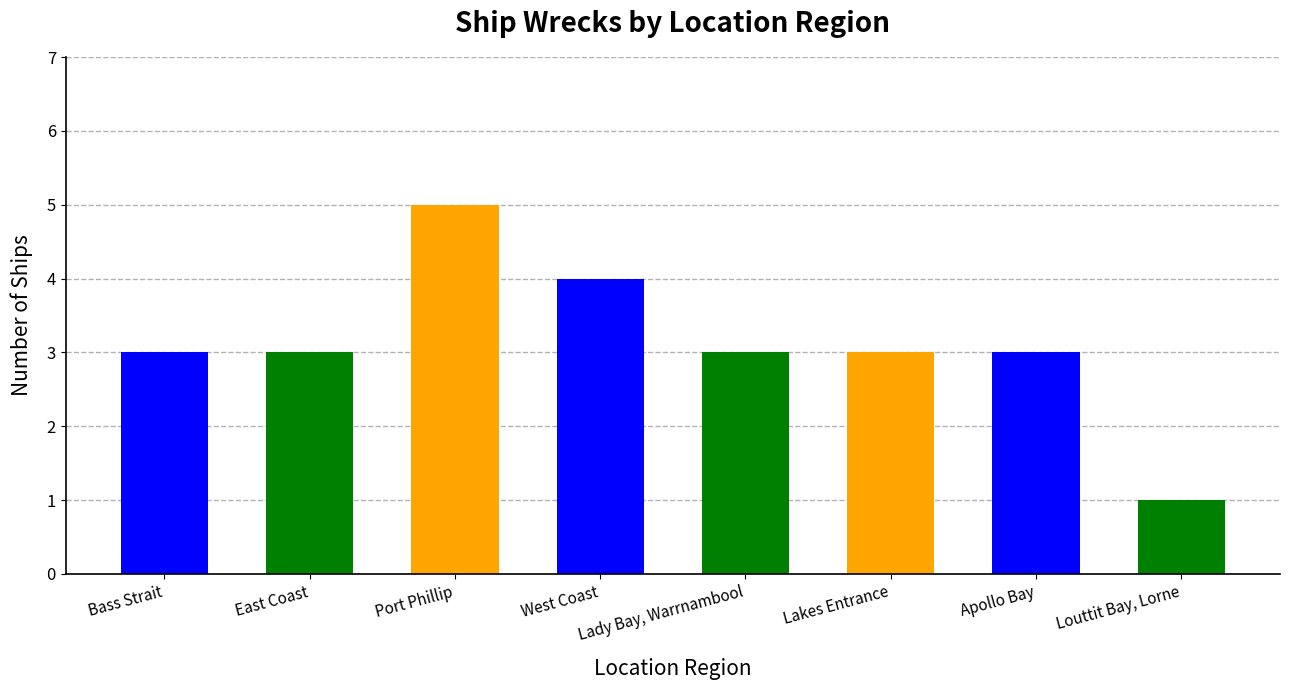

What is the label of the 8th bar from the right?

Bass Strait